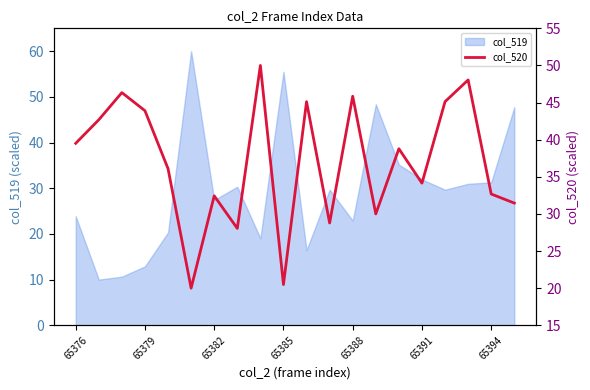

What is the highest value of the col_519 series?

60.0